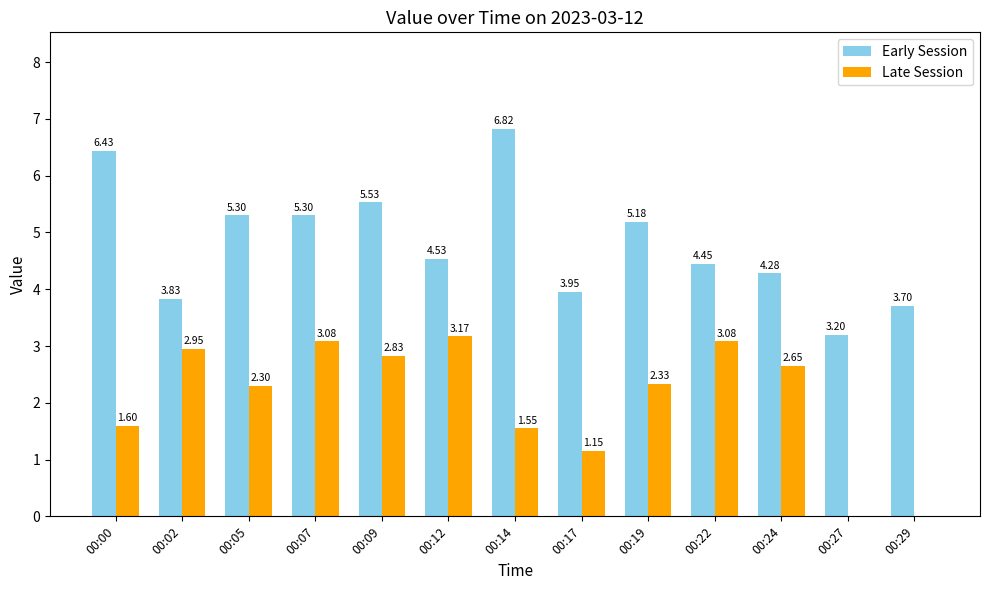

What is the sum of all Early Session values?

62.5